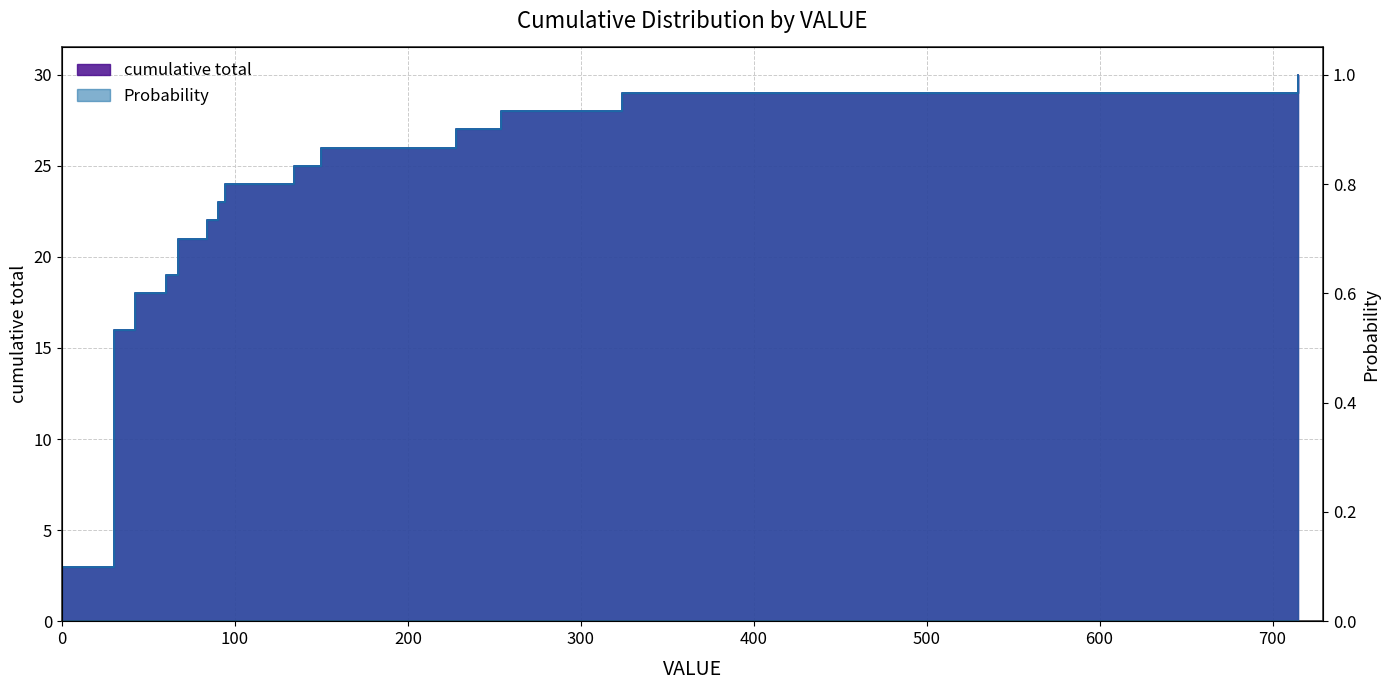

True or false: Probability has more than 1 interior local peaks.

False